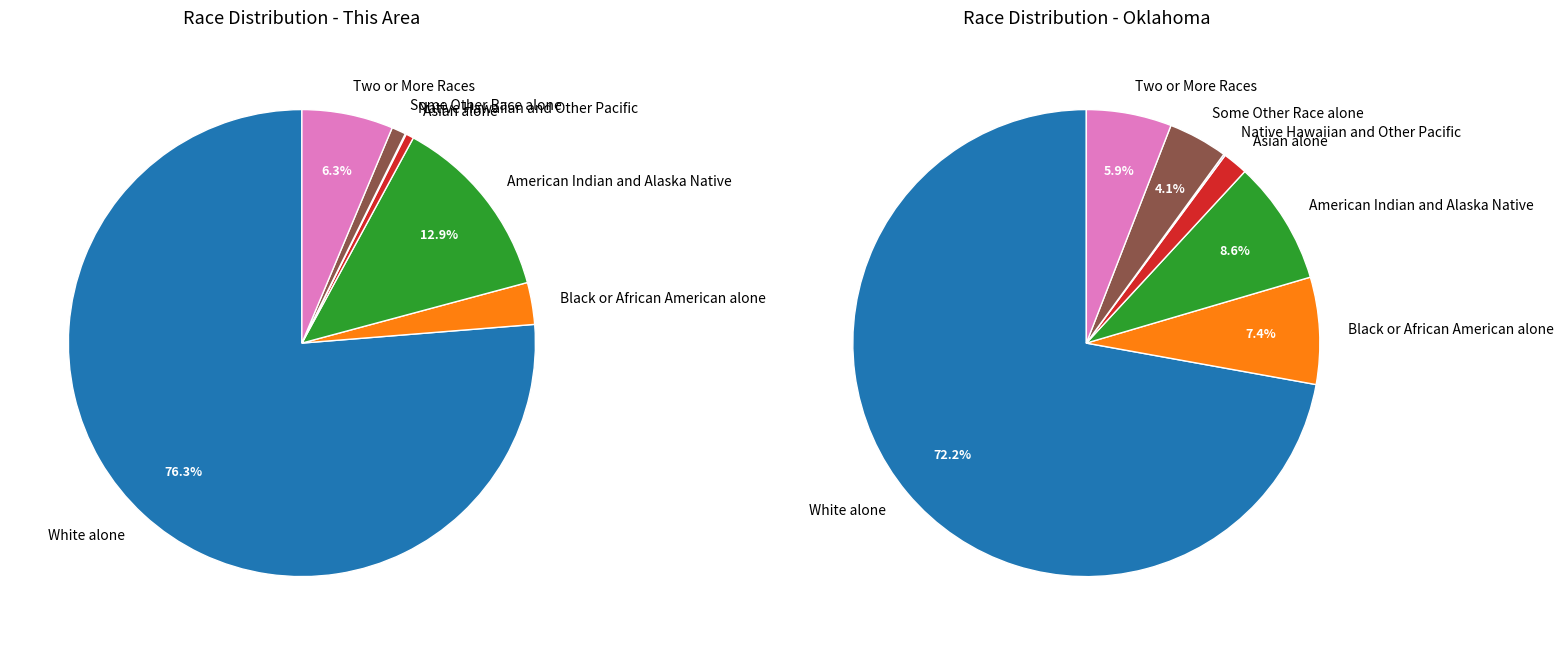

Is it true that 4 is 0% of the pie?

True